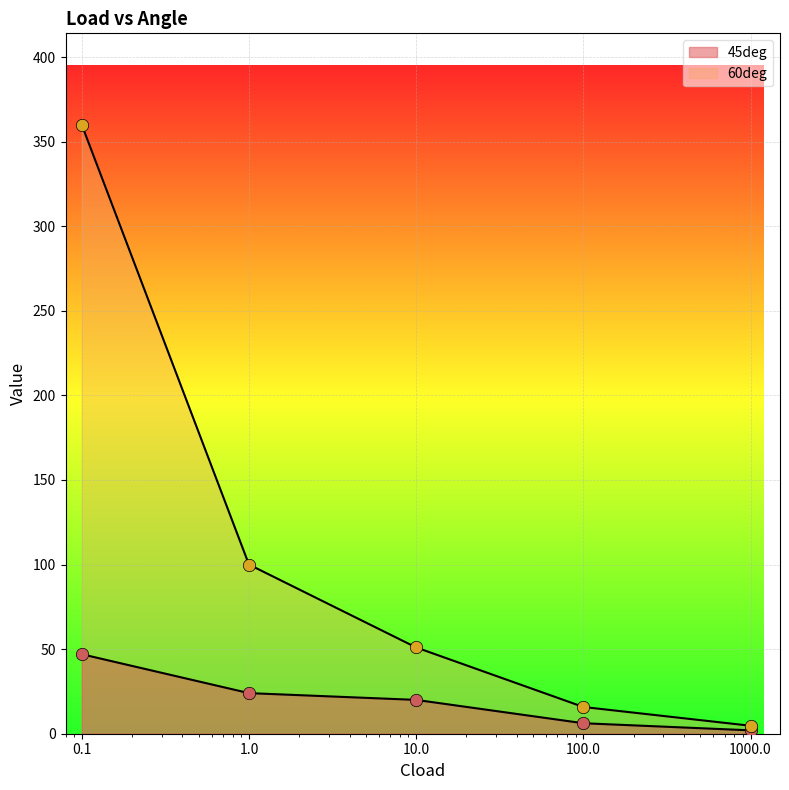

Which series has the largest total across all categories?

60deg